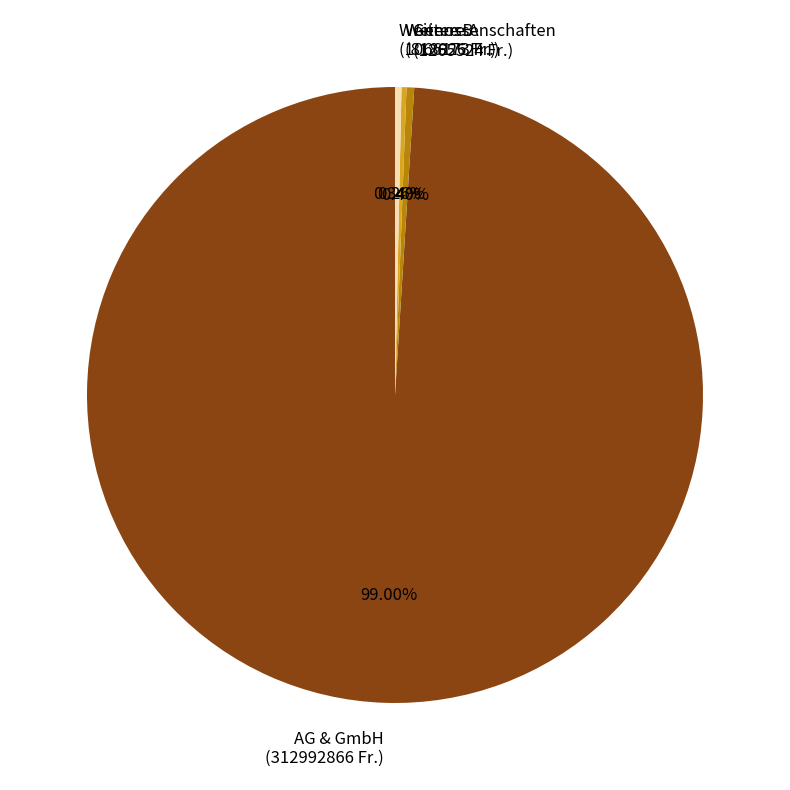

Which has a higher value, Weitere B (1066173 Fr.) or AG & GmbH (312992866 Fr.)?

AG & GmbH (312992866 Fr.)